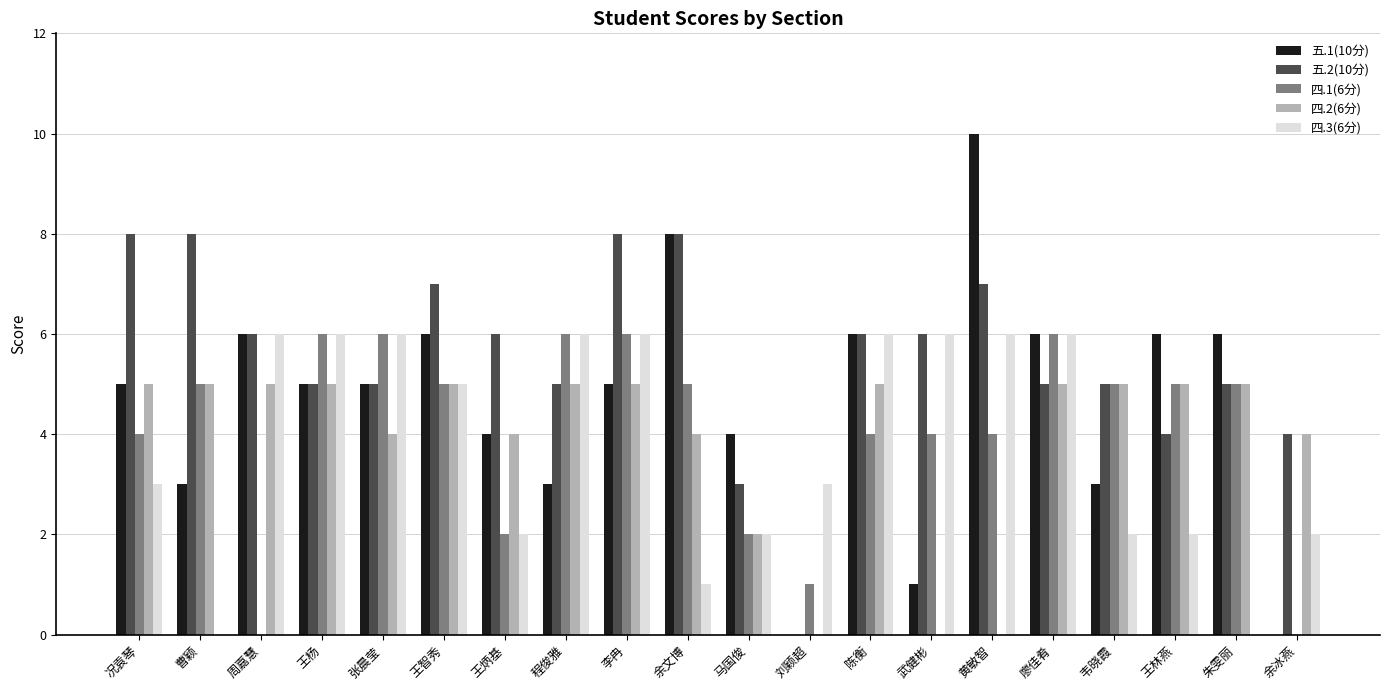

Which category has the highest value across all series?

黄敏智